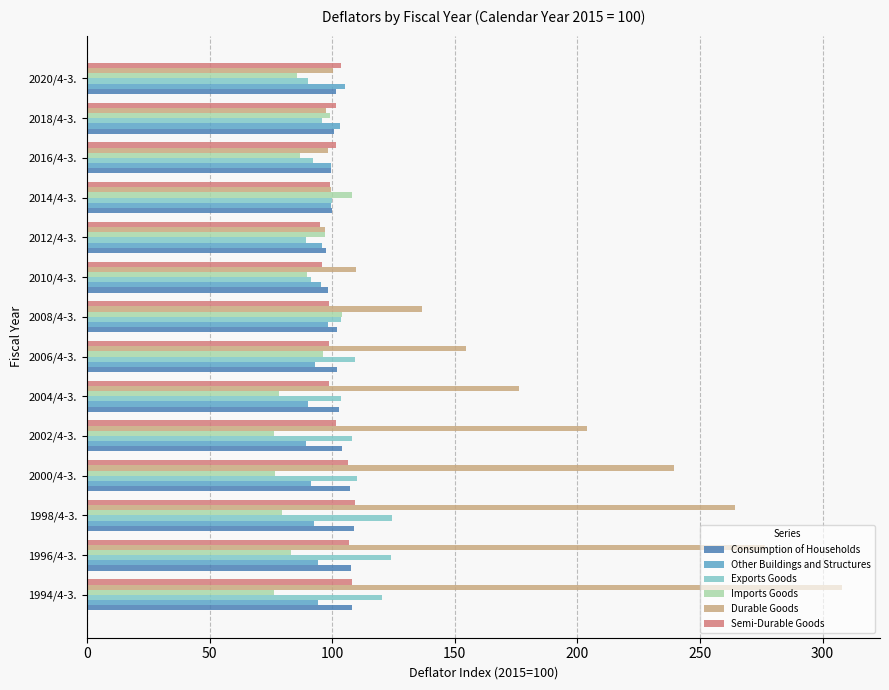

Which series has the largest range (max minus min)?

Durable Goods